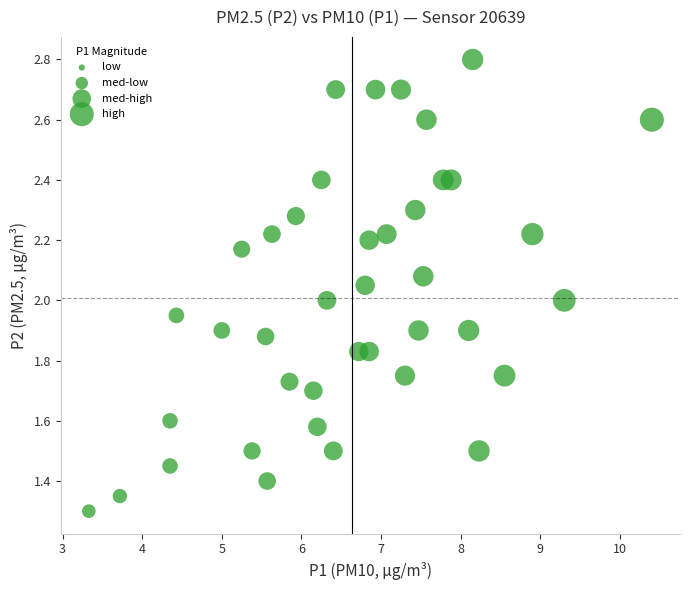

What is the range of X values (max minus min)?

7.1